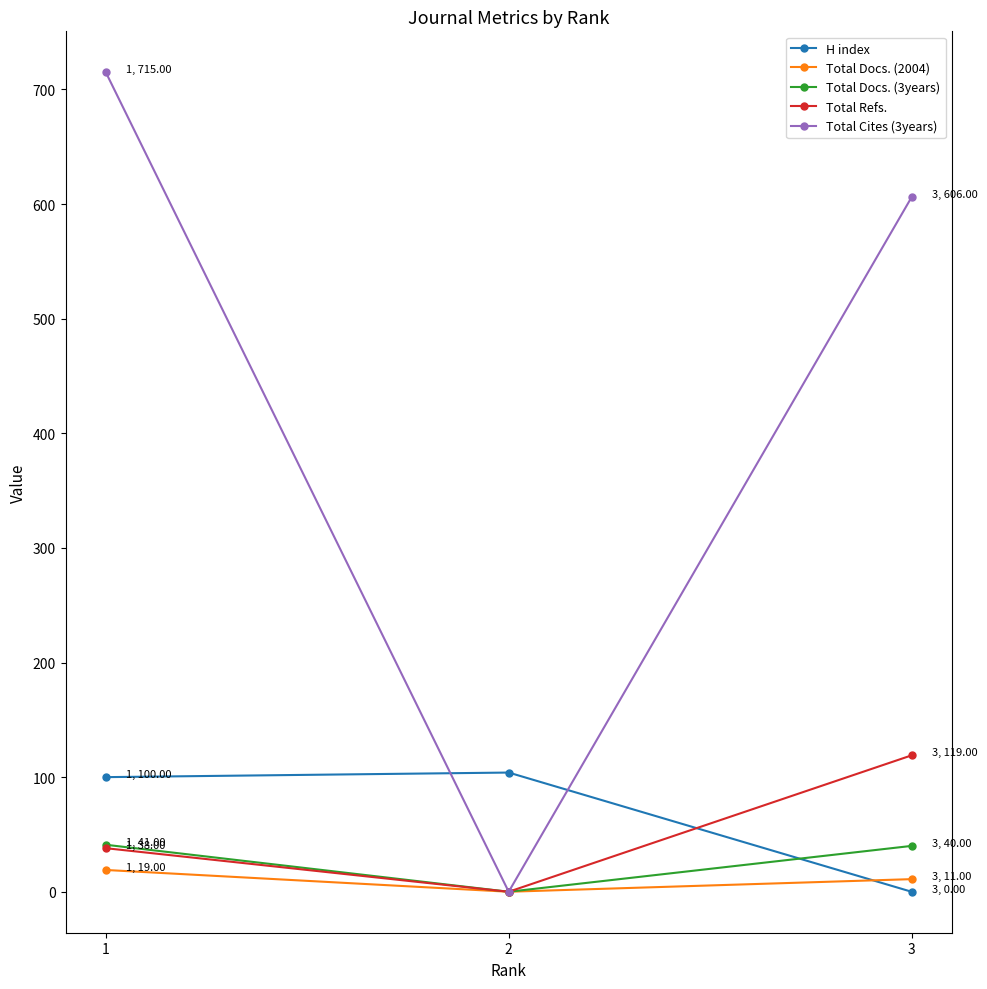

Which series has the largest range (max minus min)?

Total Cites (3years)